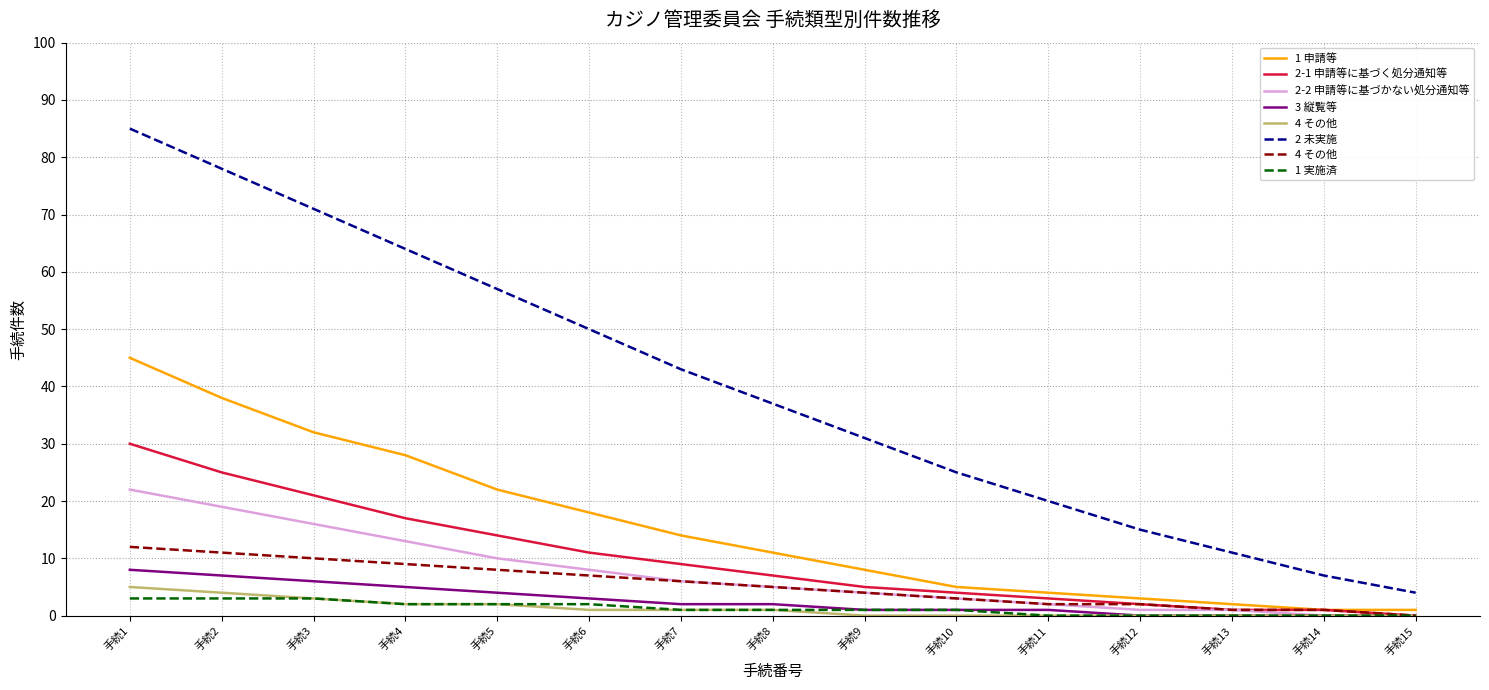

Is it true that 1 申請等 equals 4 at 手続11?

True